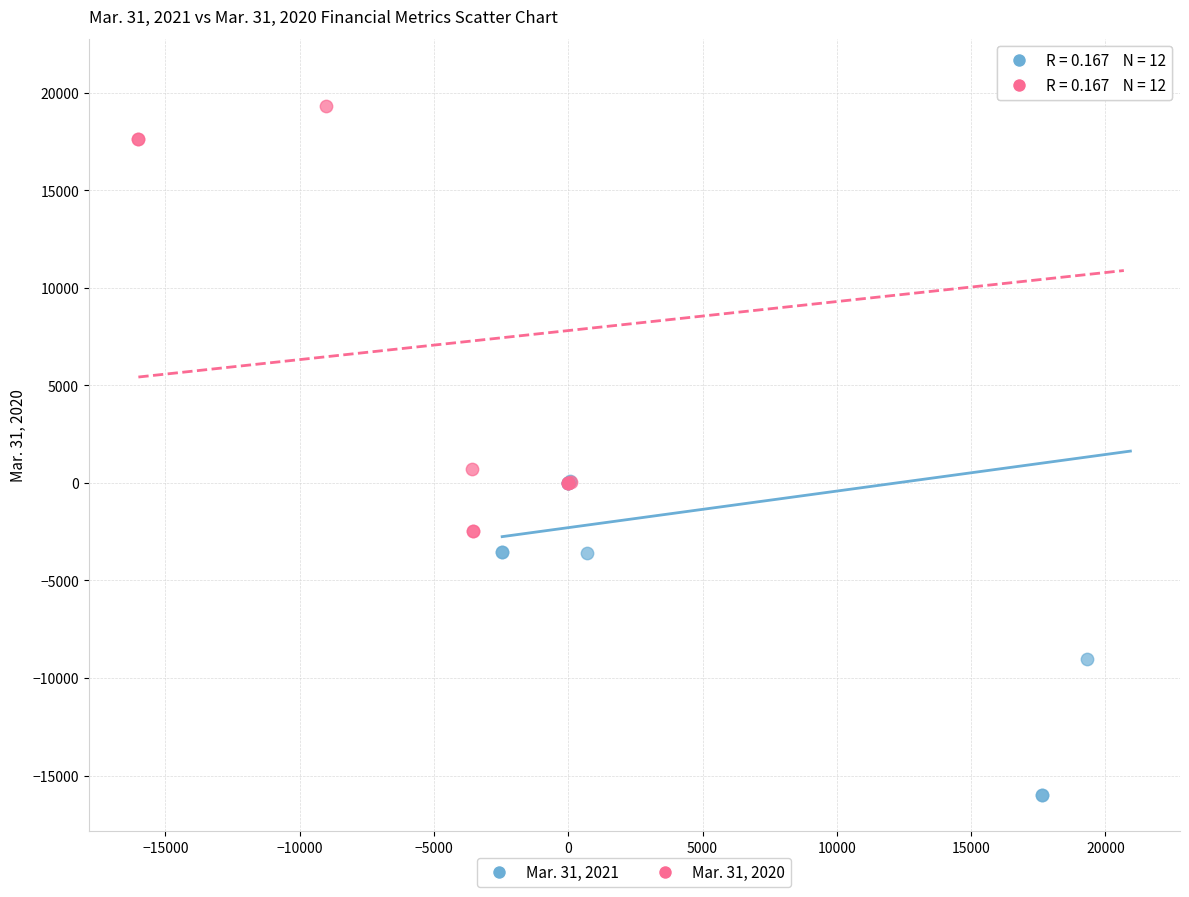

Which series contains the lowest Y value?

Mar. 31, 2021